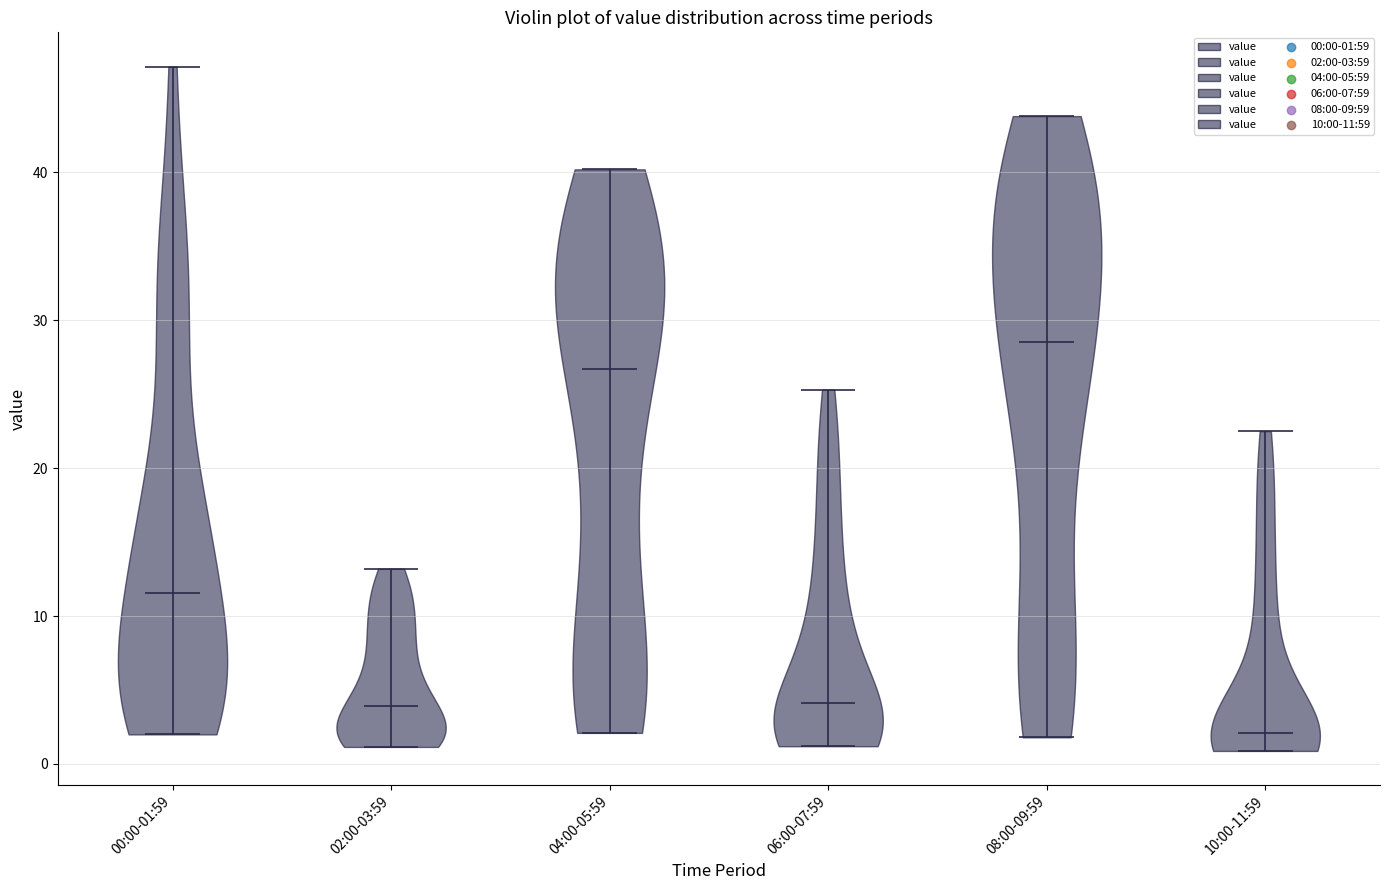

What is the highest point the violin for 00:00-01:59 reaches on the y-axis? The values are not printed on the chart, so give them approximately, as read against the axis.

47